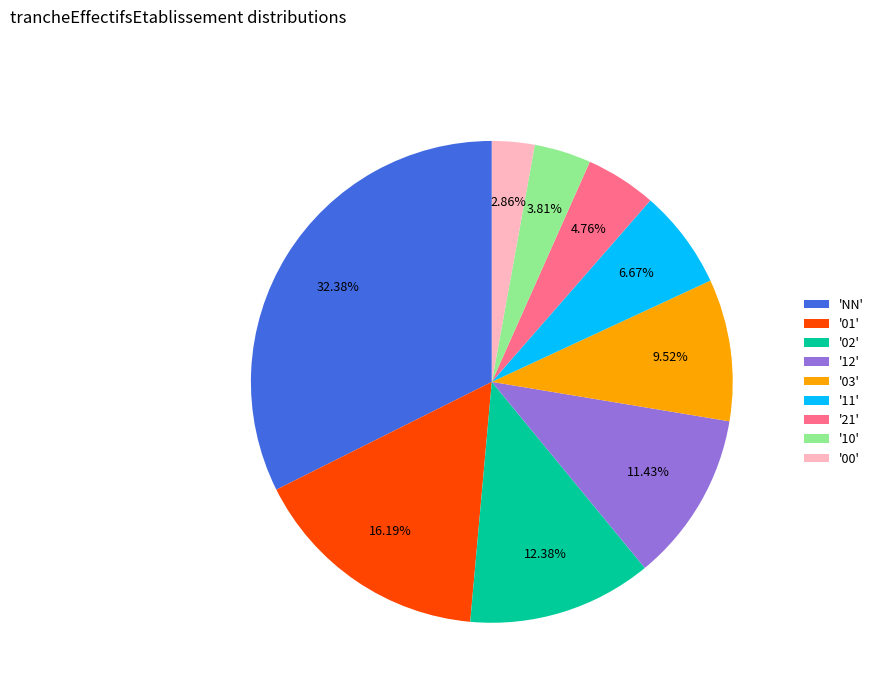

To the nearest percent, what is the average slice percentage?

11%